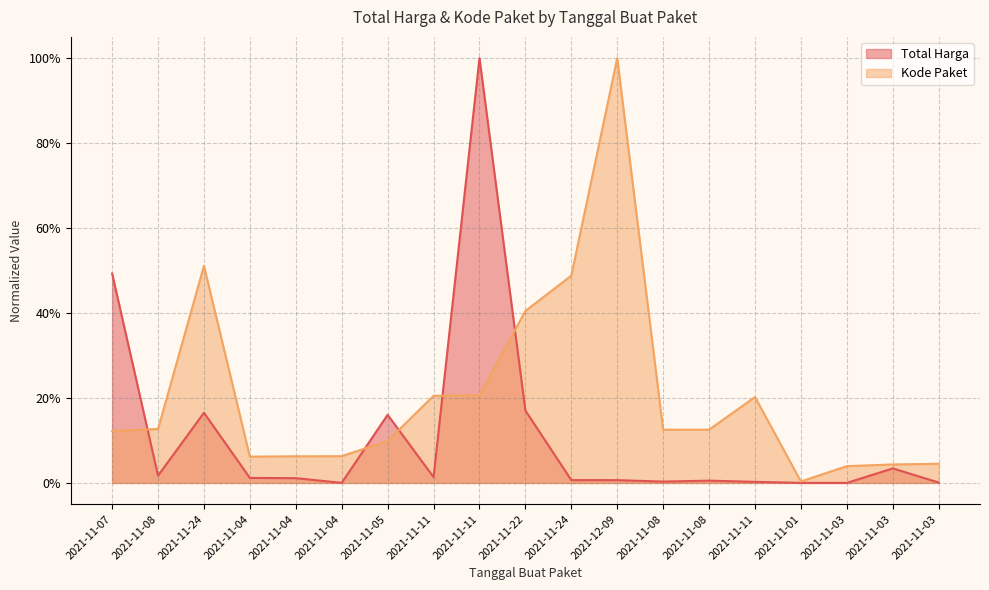

Where is the first local maximum for Total Harga?

2021-11-24